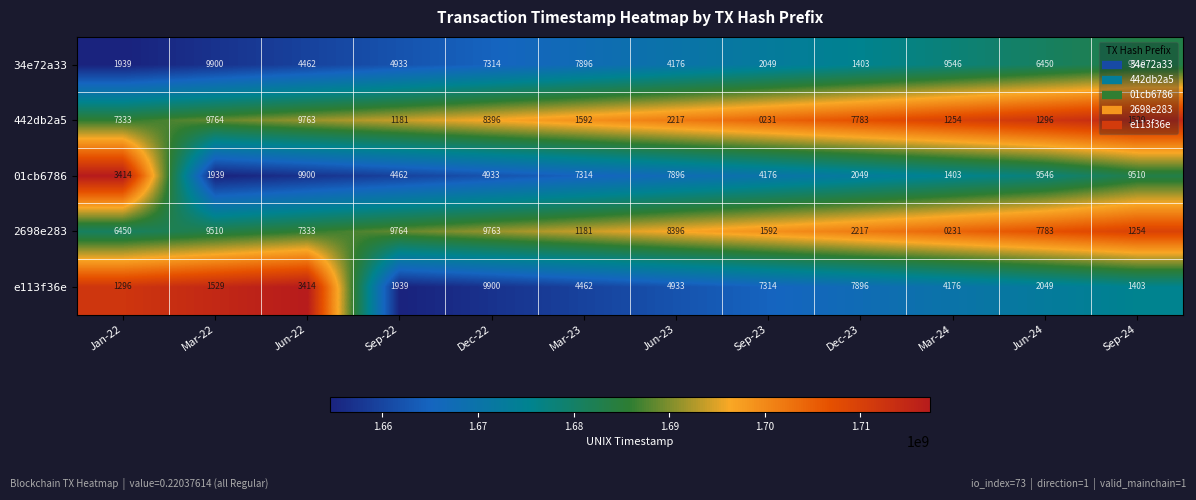

Read the 442db2a5 value at Jun-23.

2217